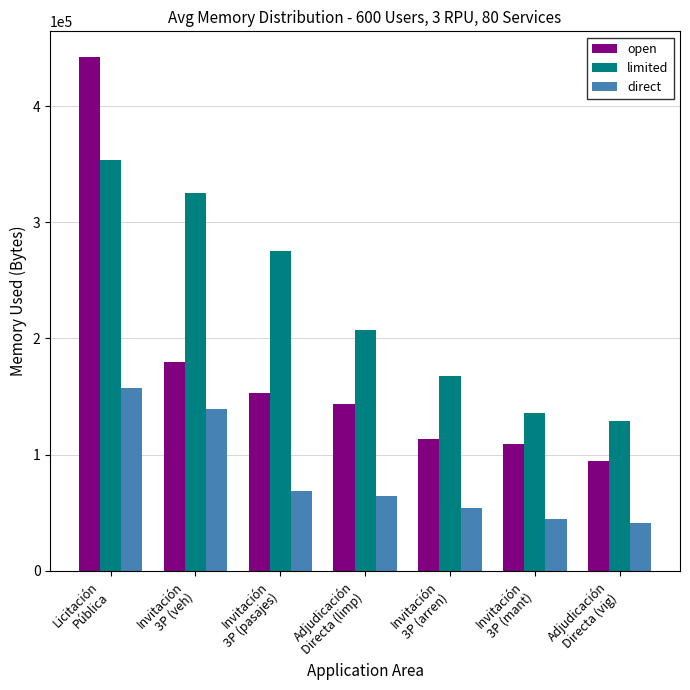

List the series in order of their overall mean, highest first.

limited, open, direct